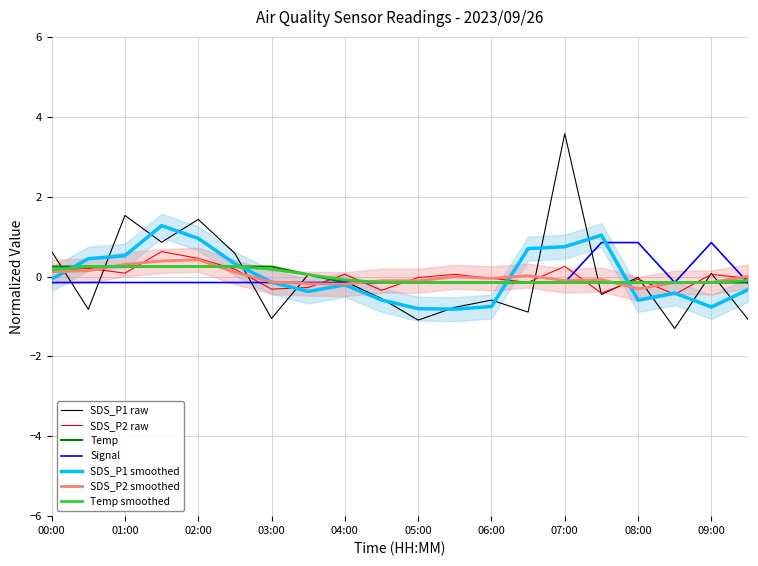

How many data points does each series have?

20